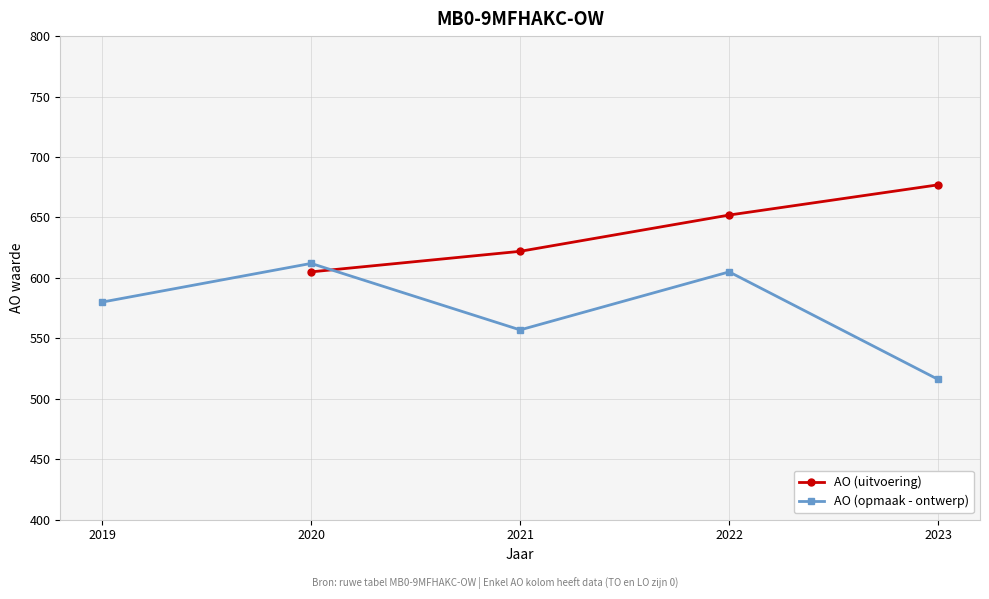

True or false: AO (uitvoering) has more than 1 interior local peaks.

False